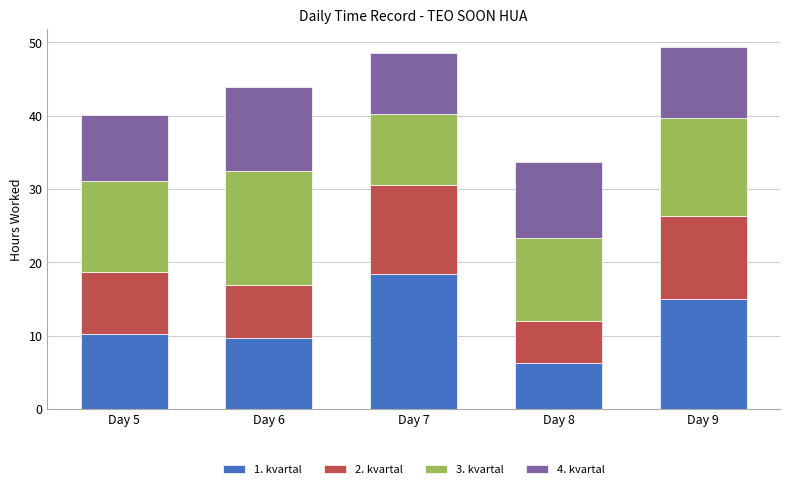

Is it true that 1. kvartal equals 18.4 at Day 7?

True